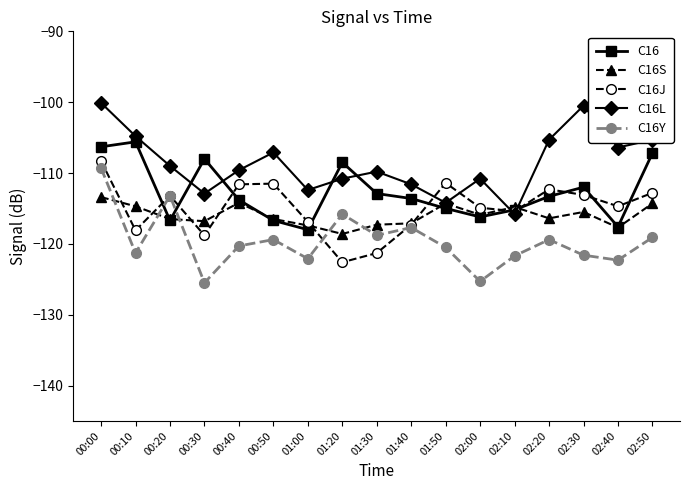

What is the label of the 17th point from the right?

00:00